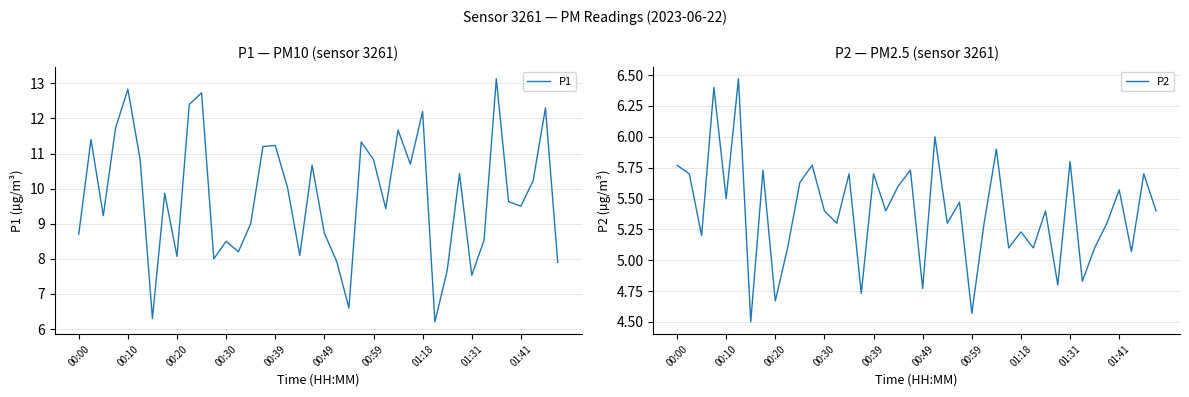

At which label does P2 first exceed 5?

00:00